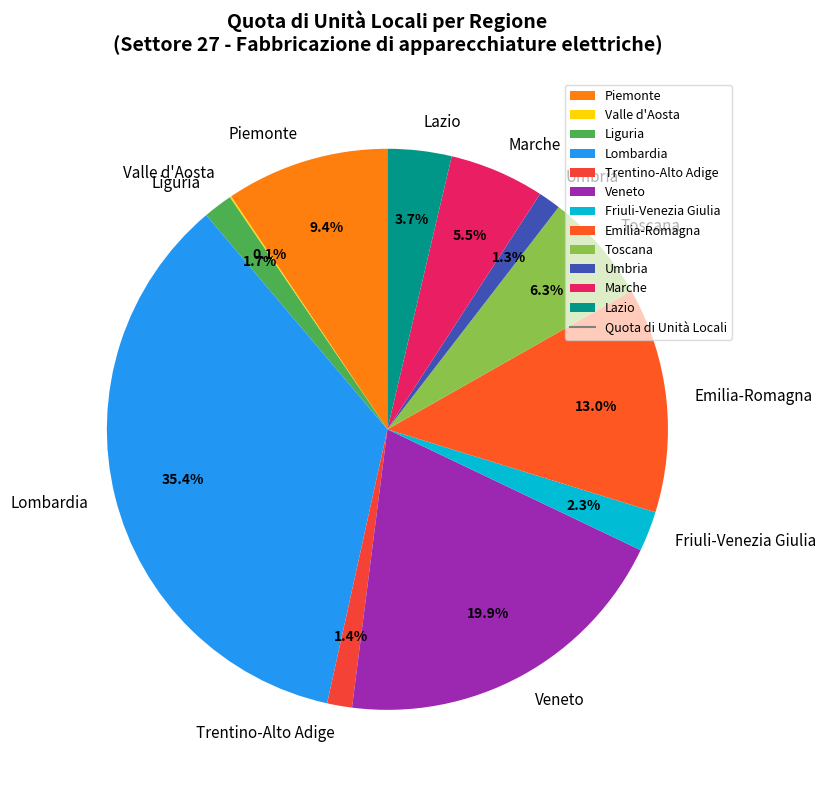

Does any single category account for the majority?

No